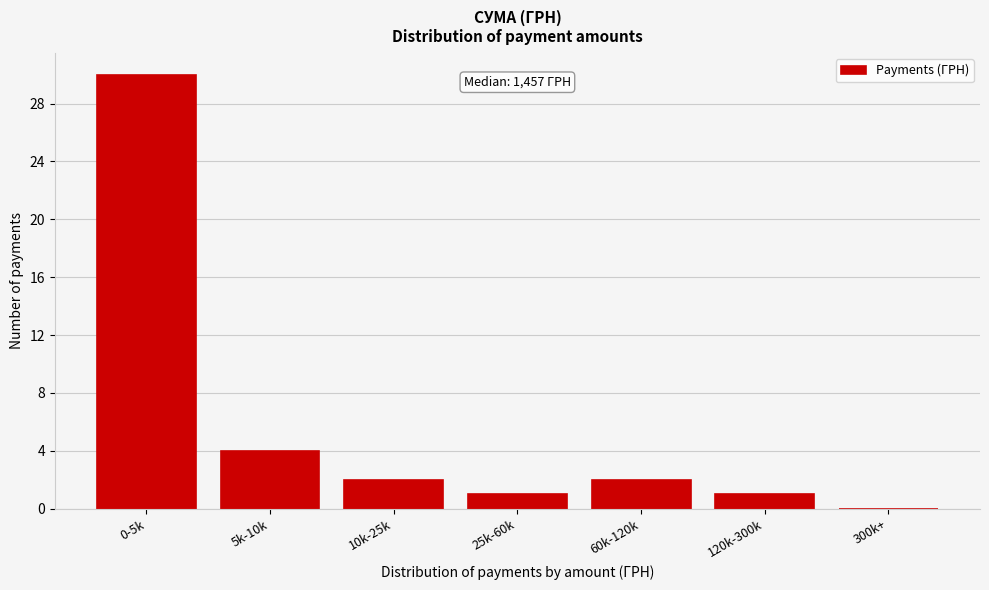

Reading right to left, list all the values displayed in this chart.

300k+=0	120k-300k=1	60k-120k=2	25k-60k=1	10k-25k=2	5k-10k=4	0-5k=30